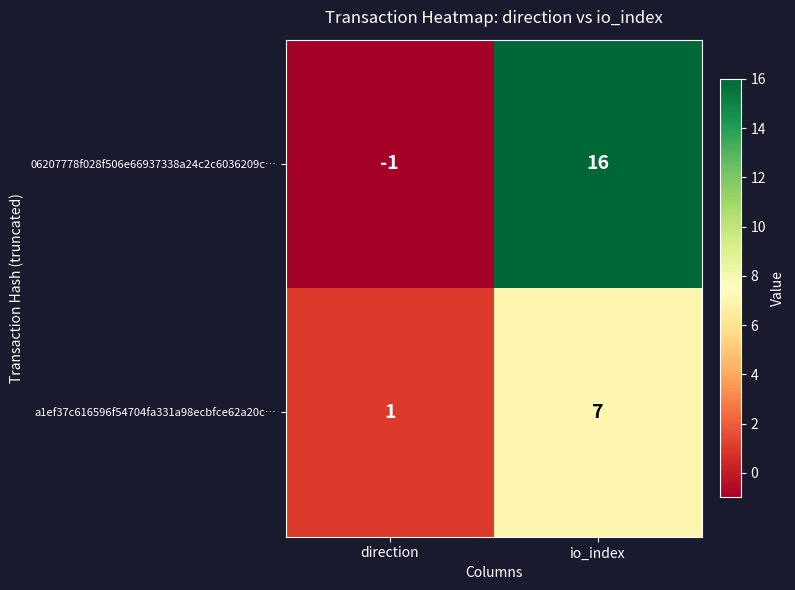

What is the greatest value displayed?

16